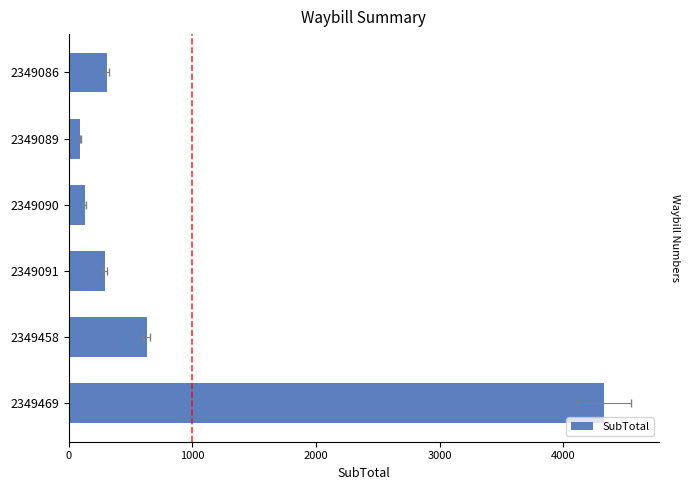

What is the change in value from 0 to 1000?

-213.9